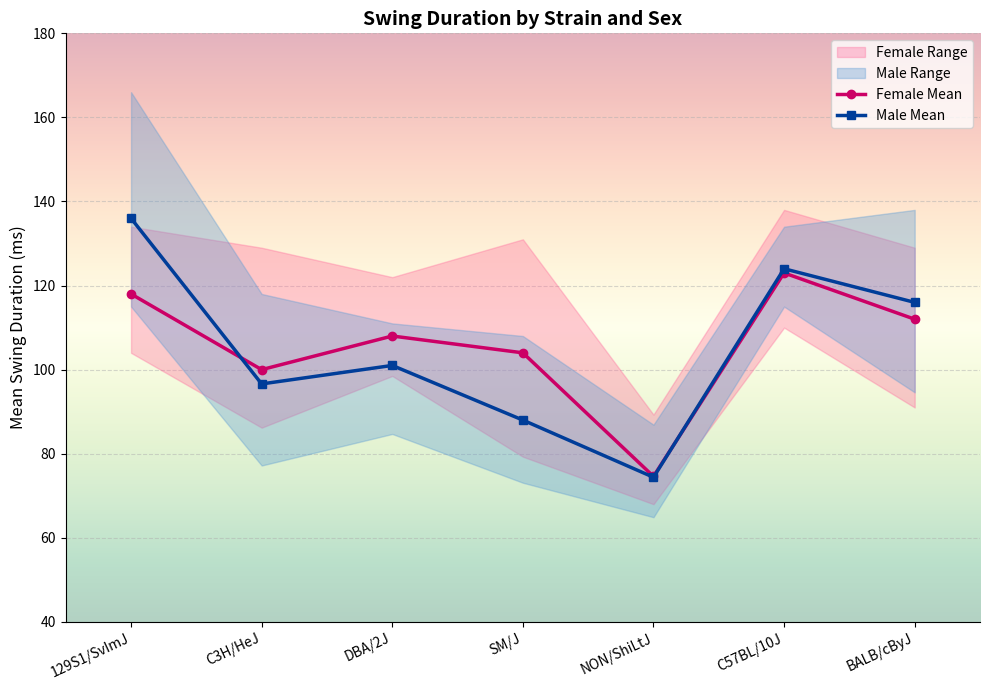

What is the value of the Male Mean point at the 2nd from the left?

96.6